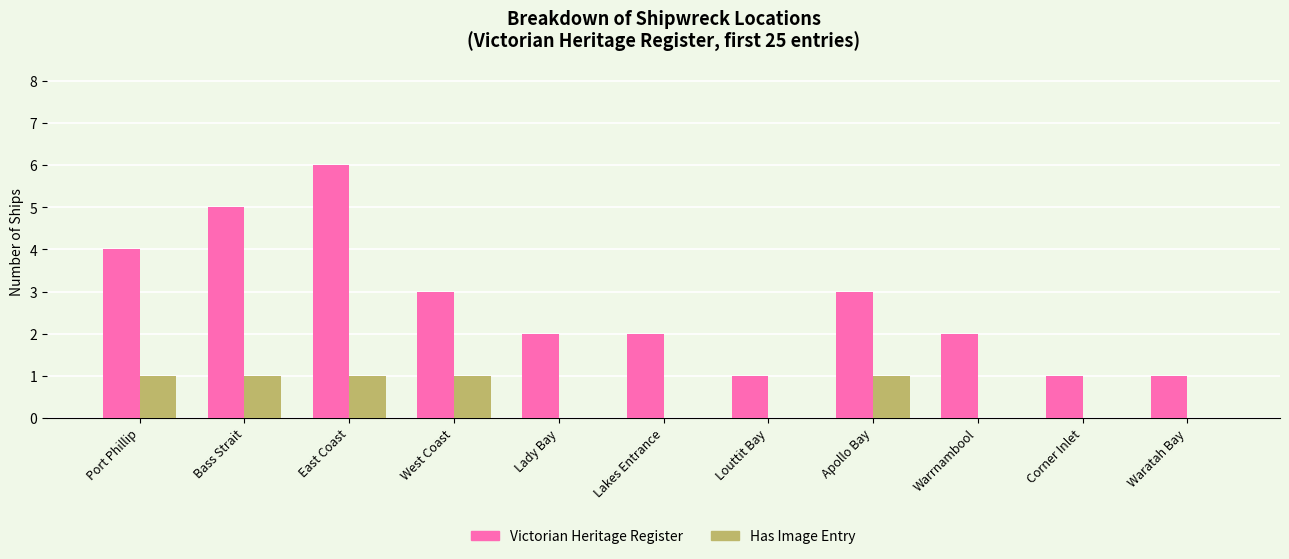

Reading left to right, what are all the values shown in this chart?

Victorian Heritage Register: 4	5	6	3	2	2	1	3	2	1	1
Has Image Entry: 1	1	1	1	0	0	0	1	0	0	0